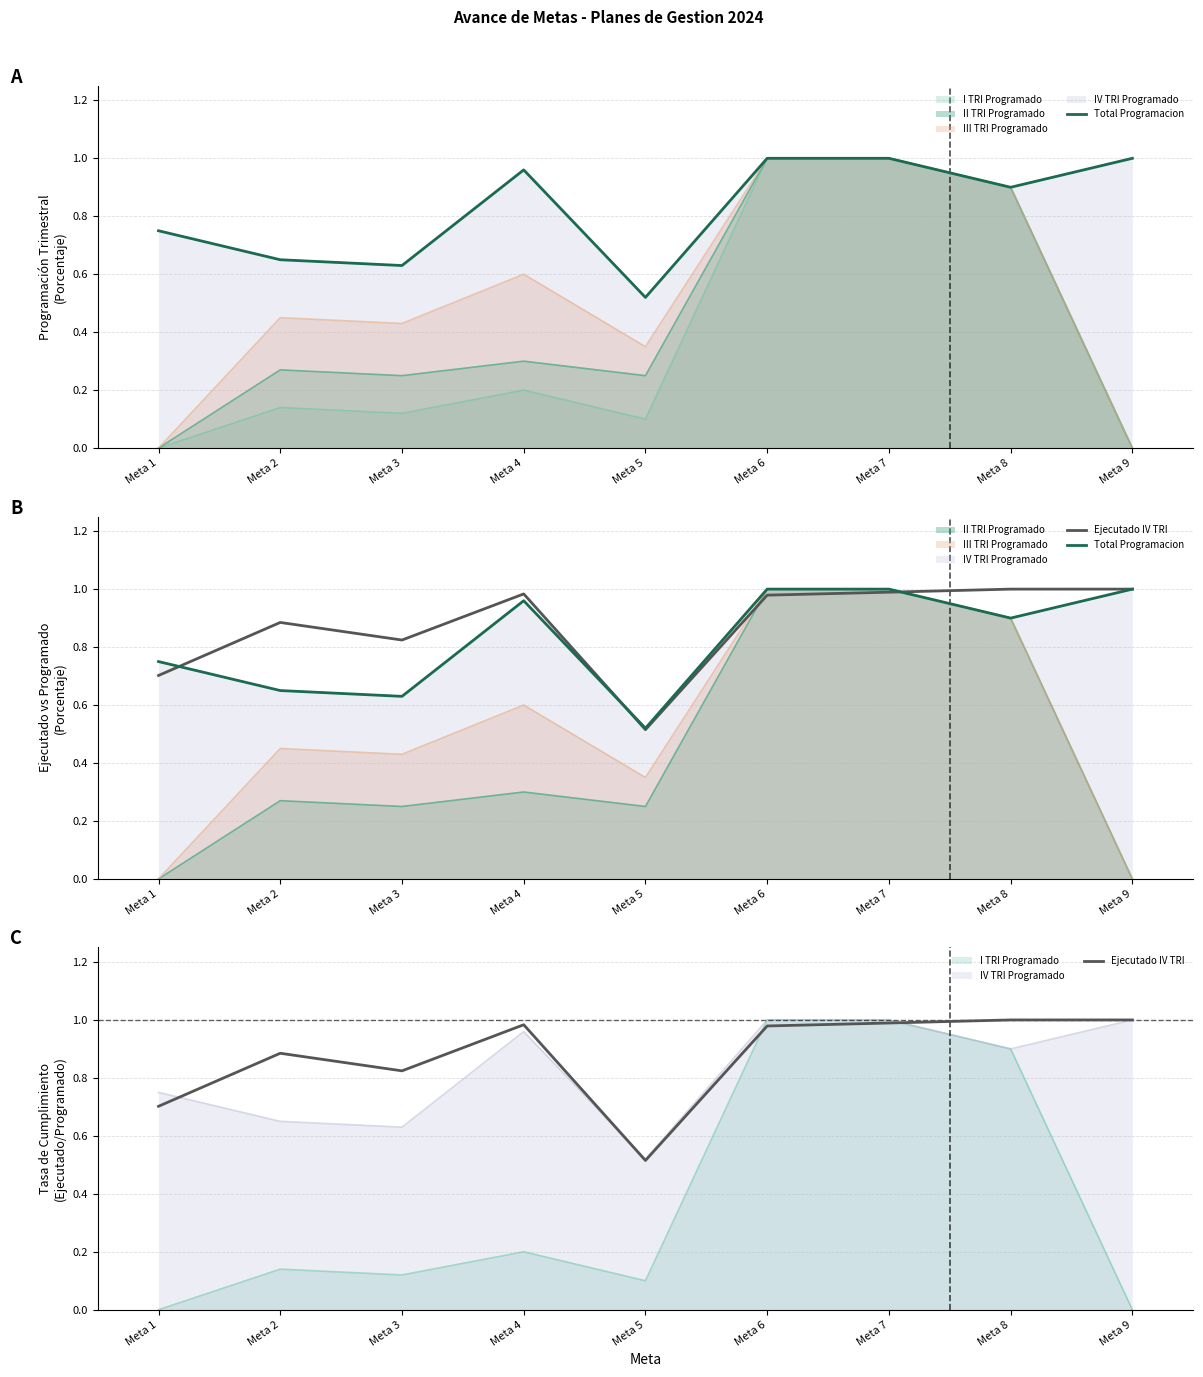

How many categories are shown in the chart?

9